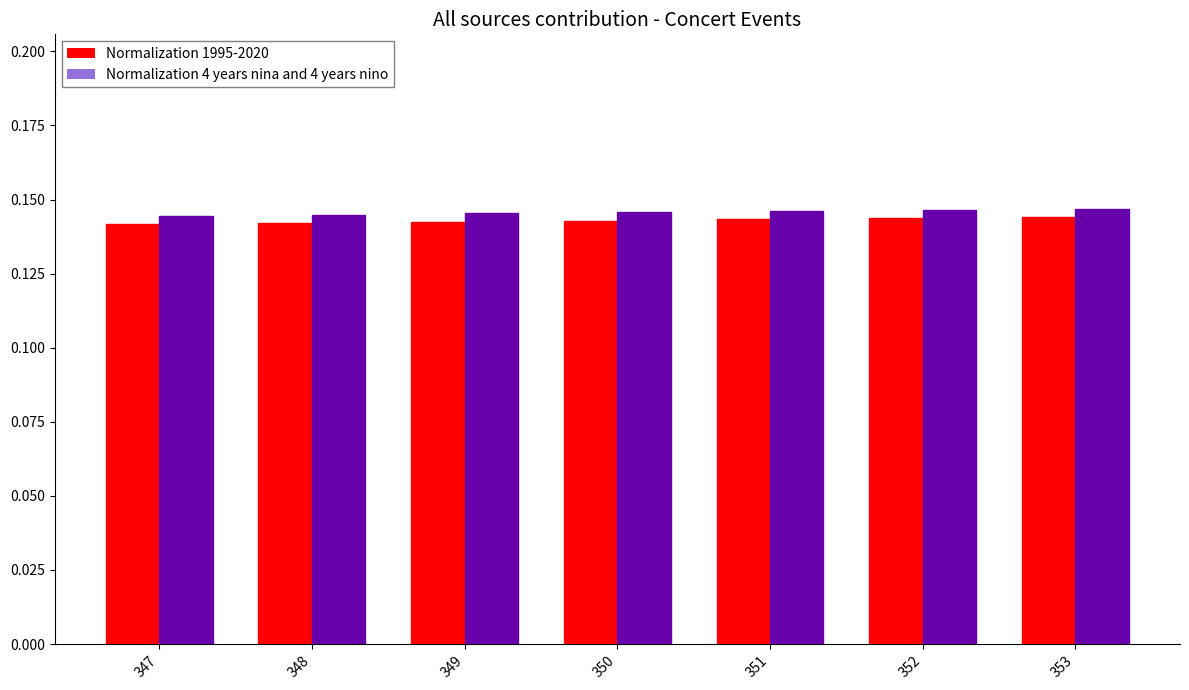

How many Normalization 4 years nina and 4 years nino values are between 0 and 1?

7